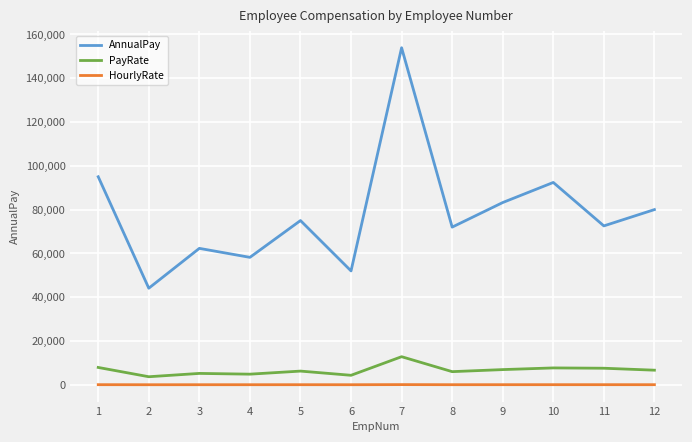

Rank the series by their maximum value, from highest to lowest.

AnnualPay, PayRate, HourlyRate